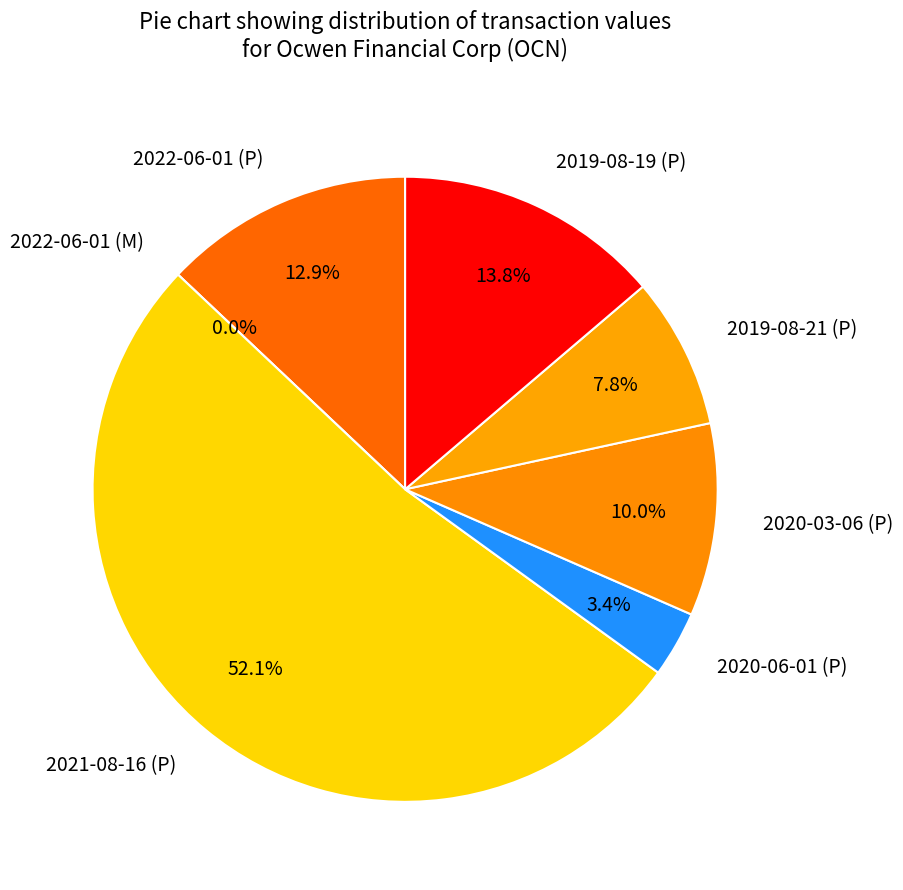

What is the largest slice in the pie chart?

2021-08-16 (P)